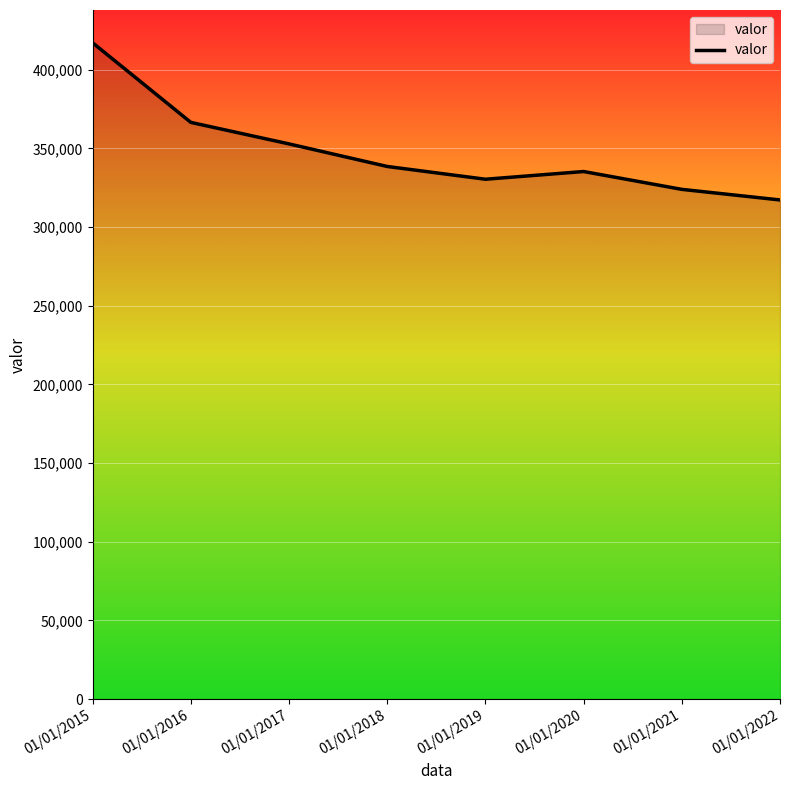

What is the approximate value at 01/01/2020?

335316